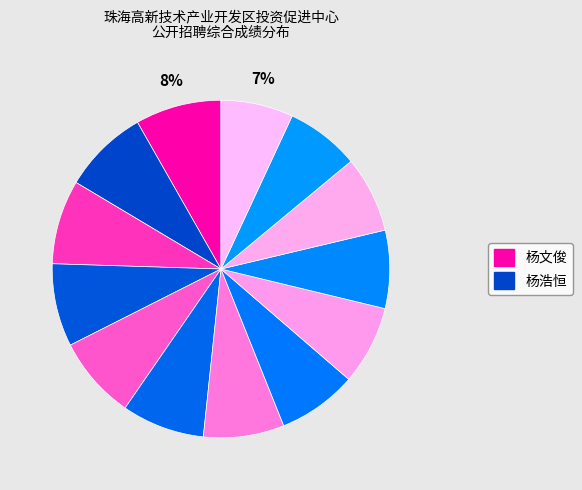

How many slices are in this pie chart?

13